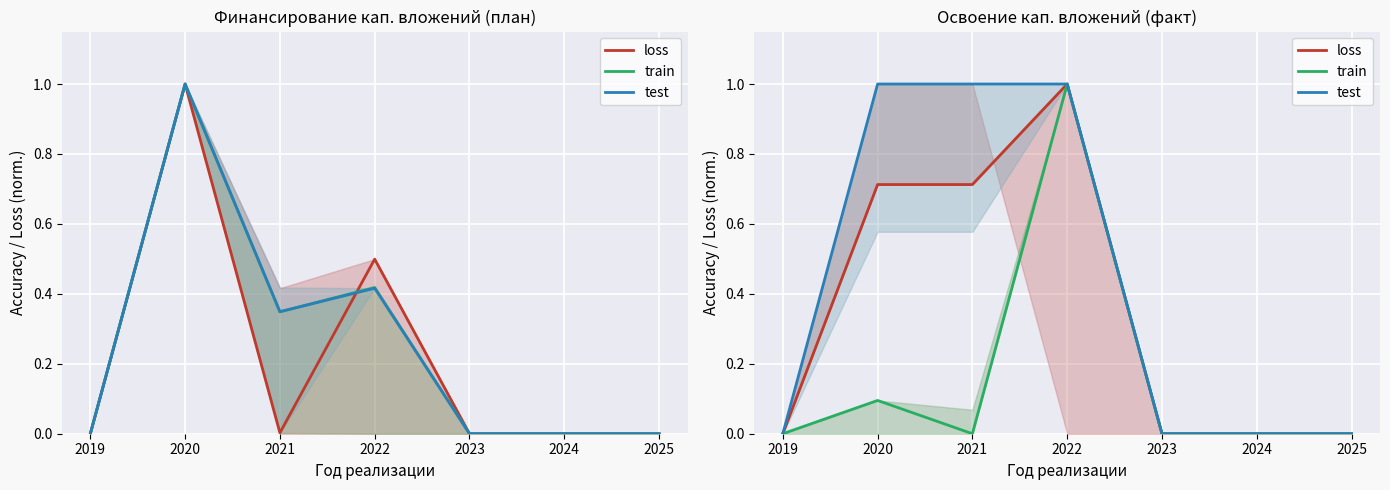

True or false: test has more than 2 interior local peaks.

False